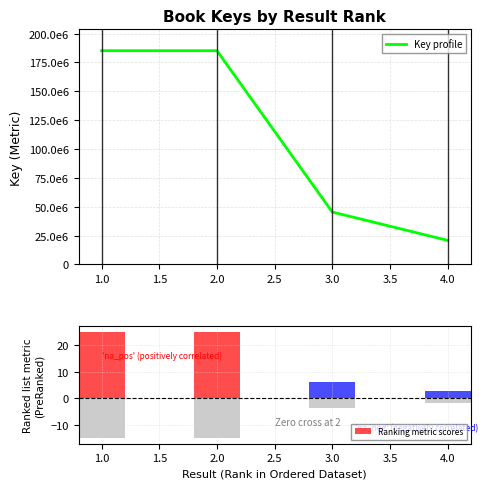

What is the average value of the Ranking metric scores series?

14.7